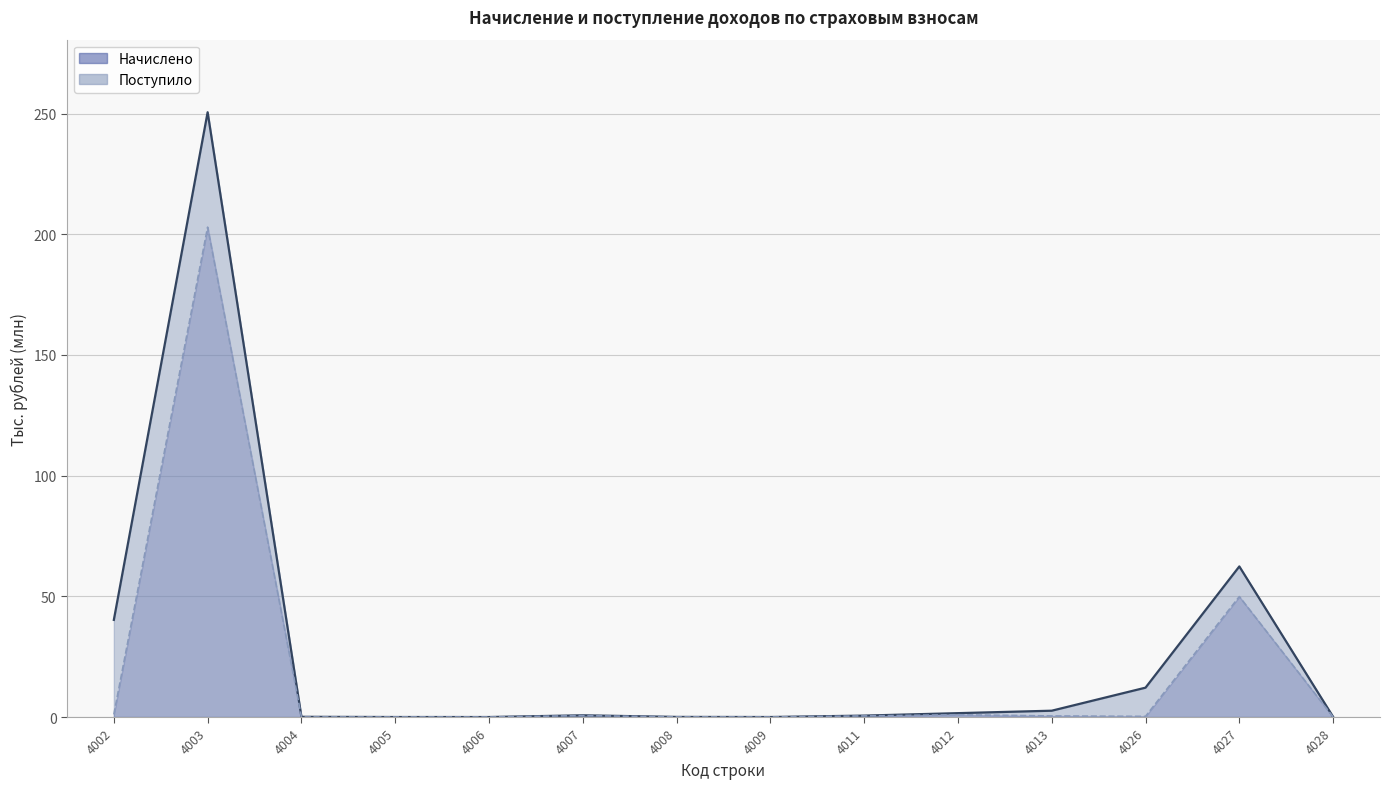

Which series changed the most between 4002 and 4003?

Поступило